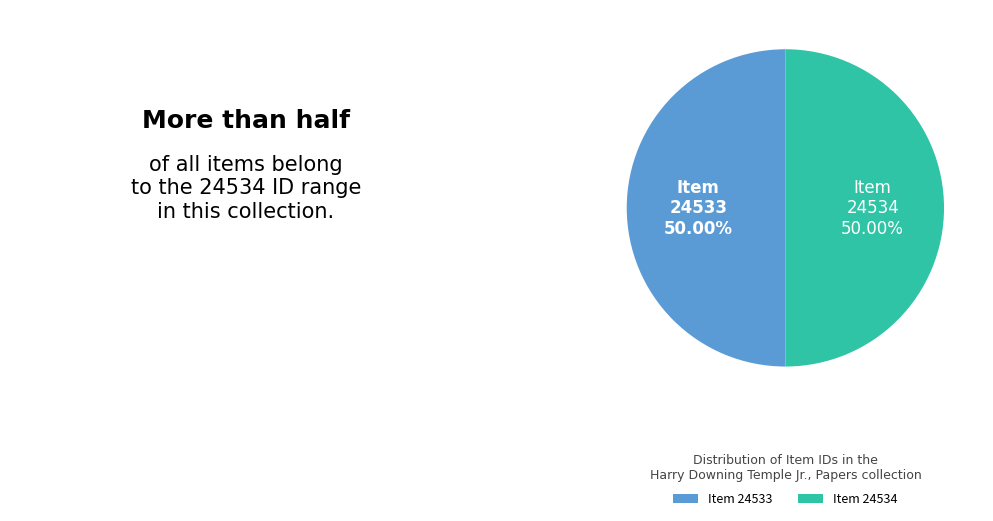

Is the sum of Item 24534 and Item 24533 greater than half?

Yes